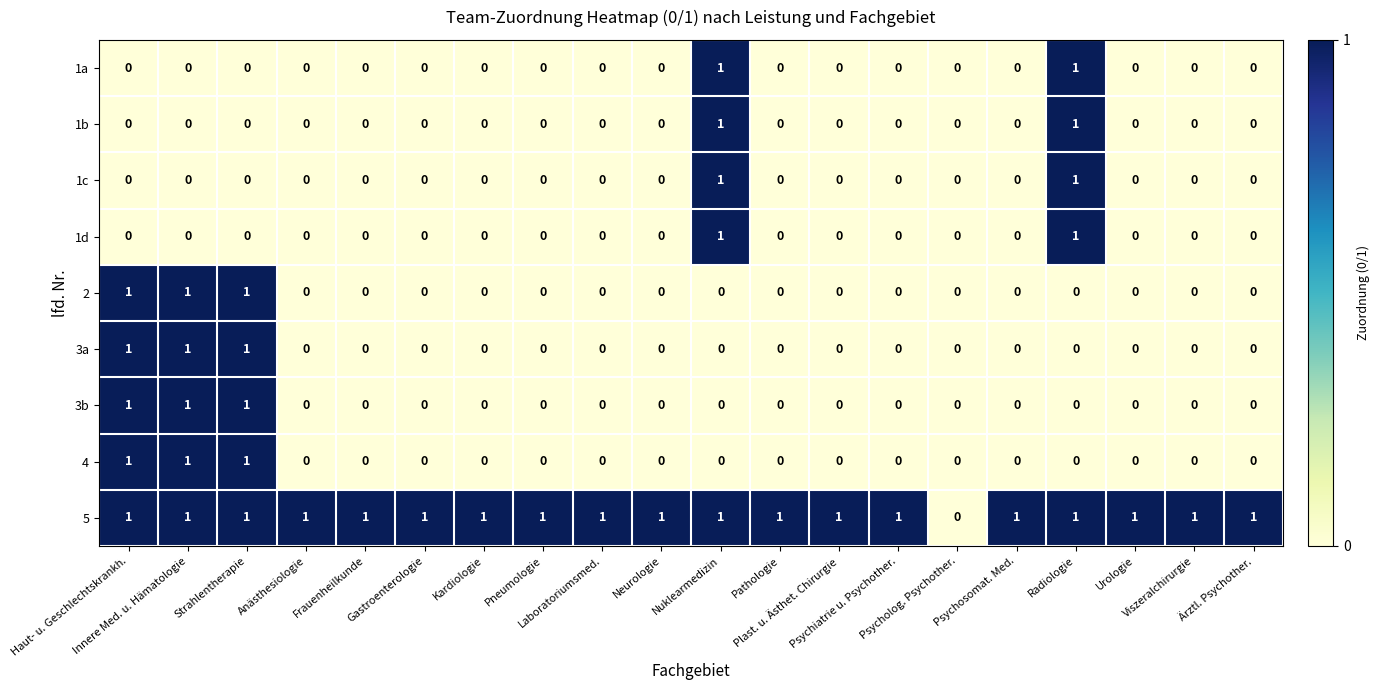

Which series has the largest total across all categories?

5